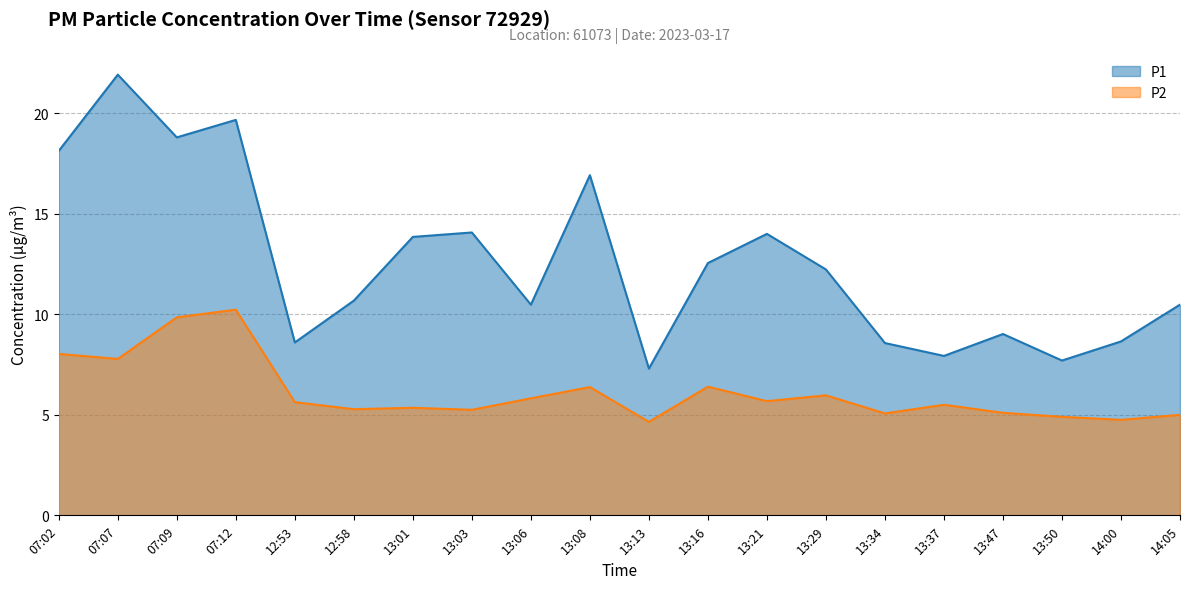

Where does the P1 series first go above 12?

07:02